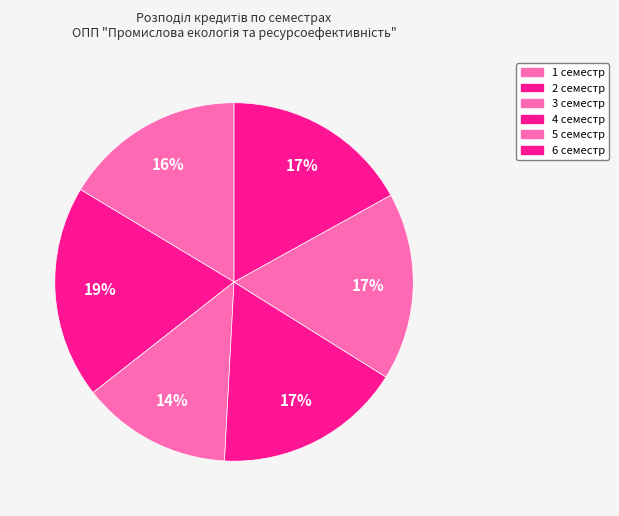

To the nearest percent, what percentage of the pie is 1 семестр?

16%